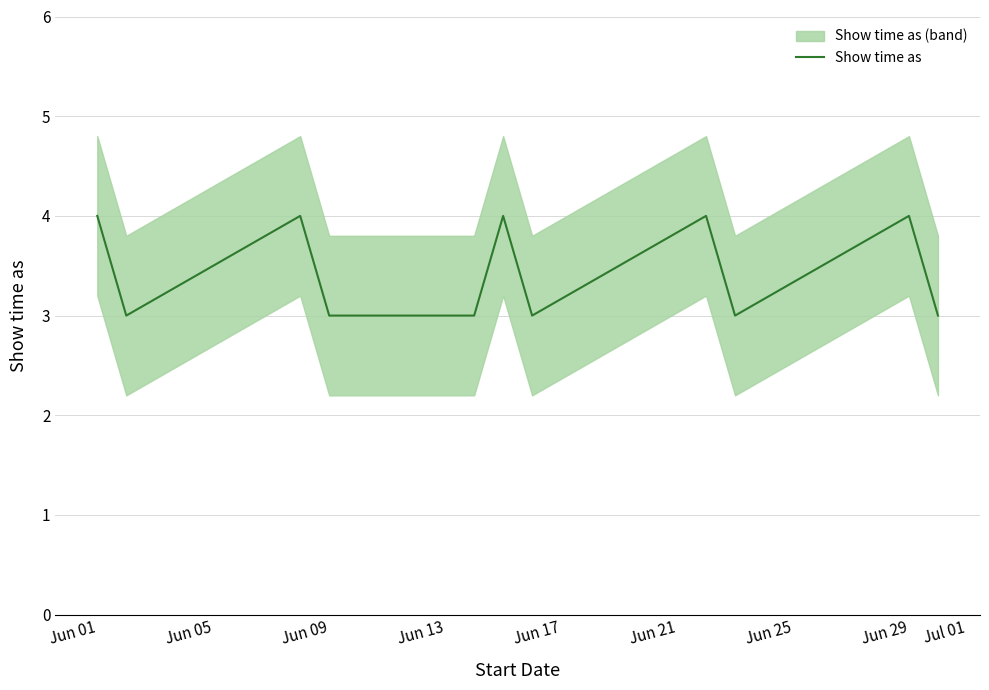

Is it true that Show time as equals 2 at Jun 13?

False